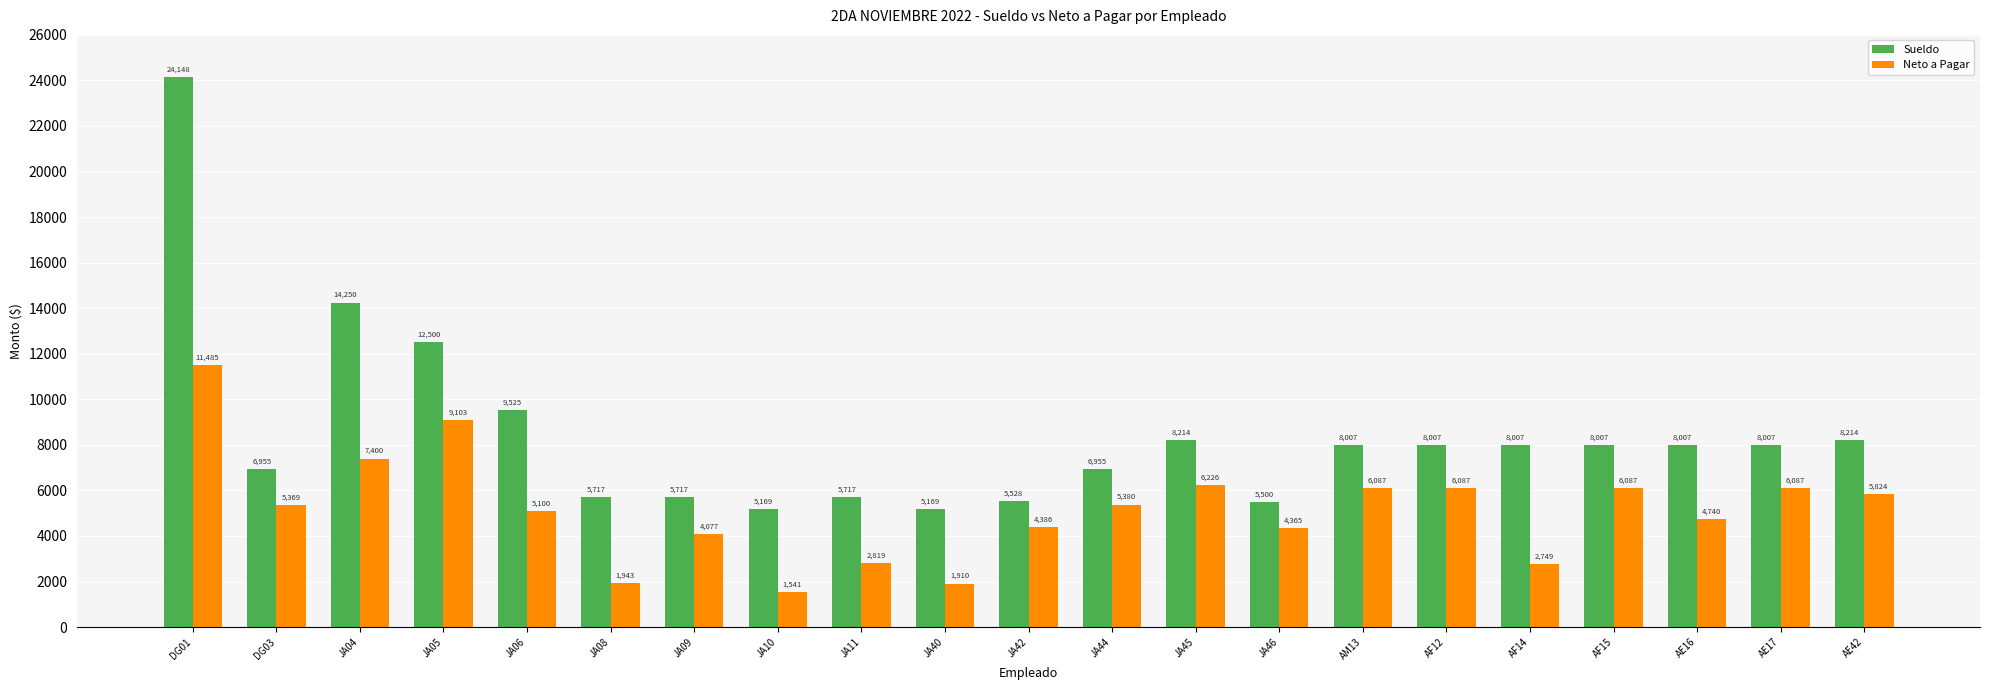

Rank the series by their average value, from lowest to highest.

Neto a Pagar, Sueldo